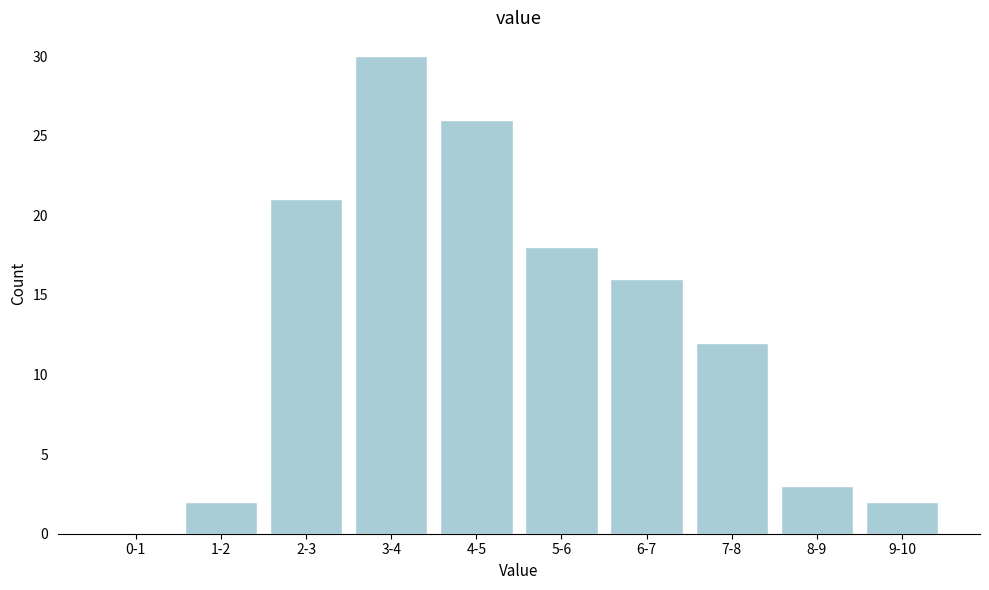

Reading left to right, list all the values displayed in this chart.

0-1=0	1-2=2	2-3=21	3-4=30	4-5=26	5-6=18	6-7=16	7-8=12	8-9=3	9-10=2